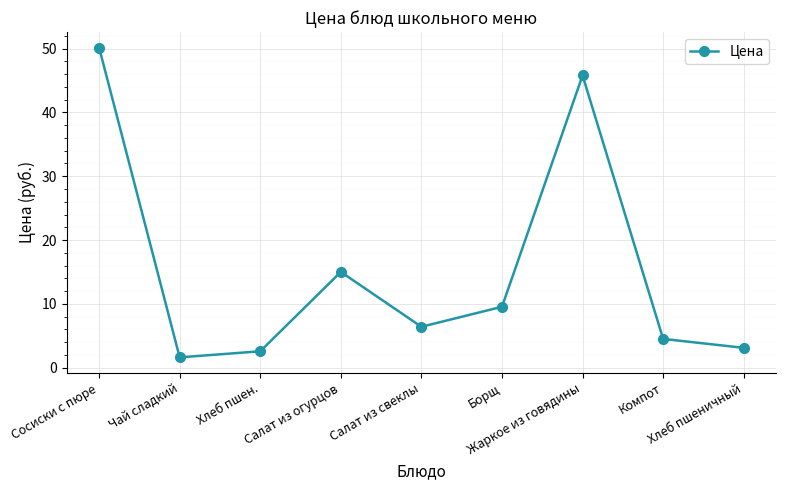

What is the label of the 4th point from the right?

Борщ